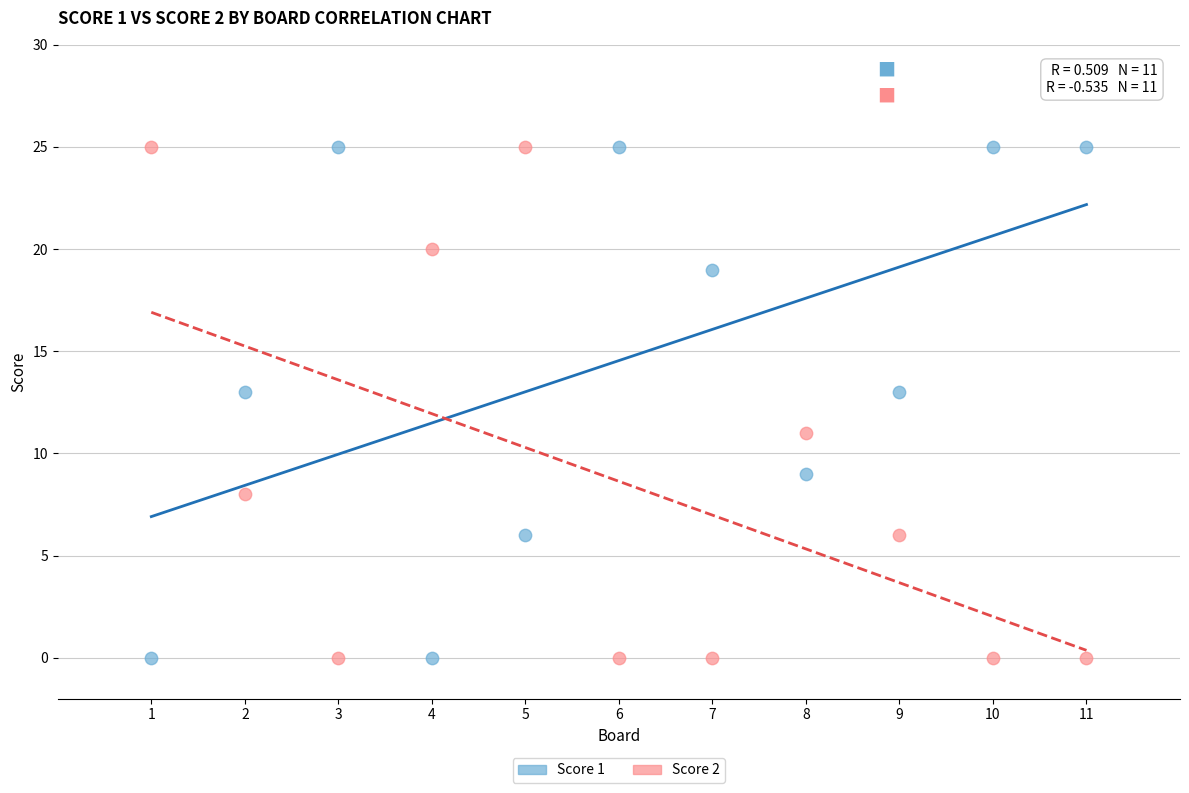

What is the X range (max minus min) for the scatter plot?

10